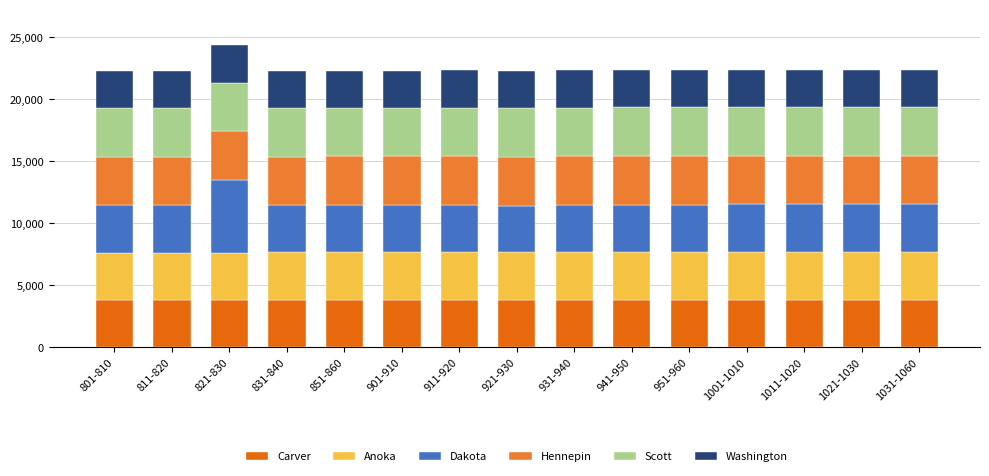

What is the maximum value for Carver?

3815